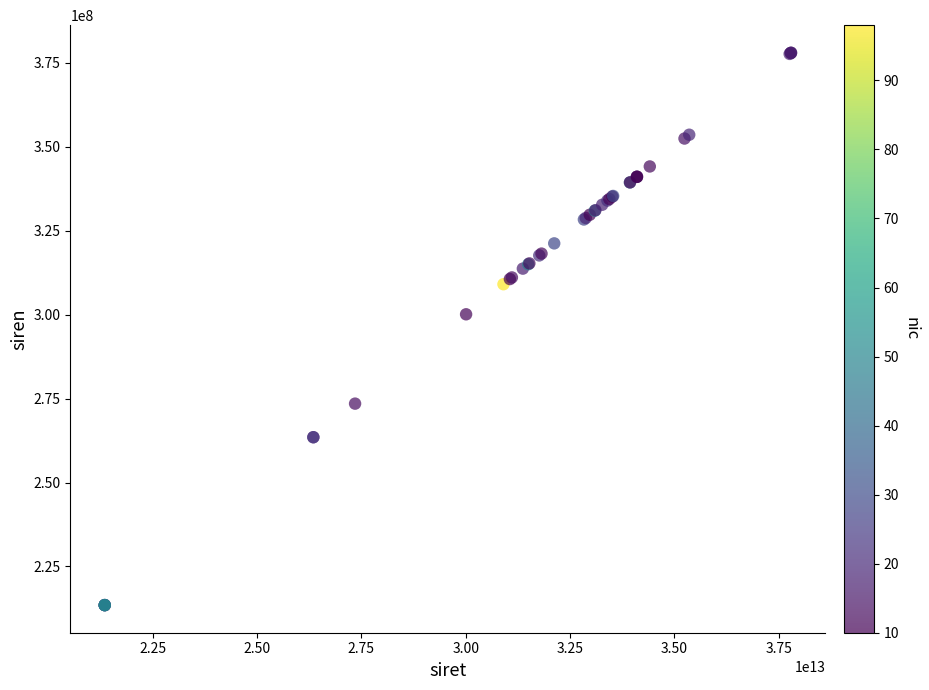

What Y value in the scatter plot is closest to 295746989?

300110202